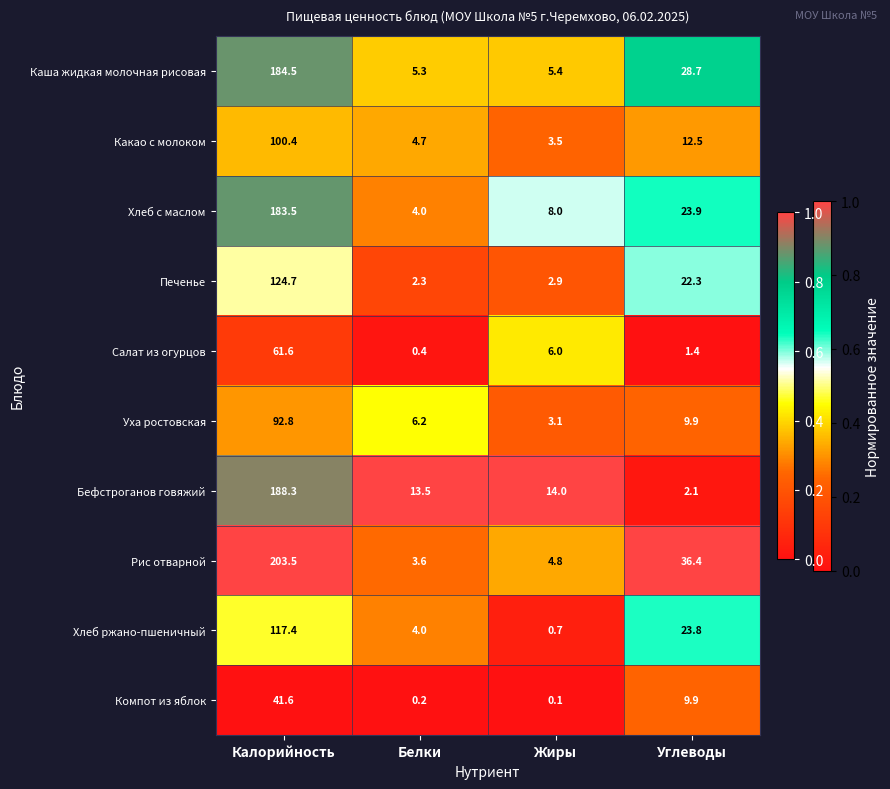

At which category is the sum across all series the highest?

Калорийность